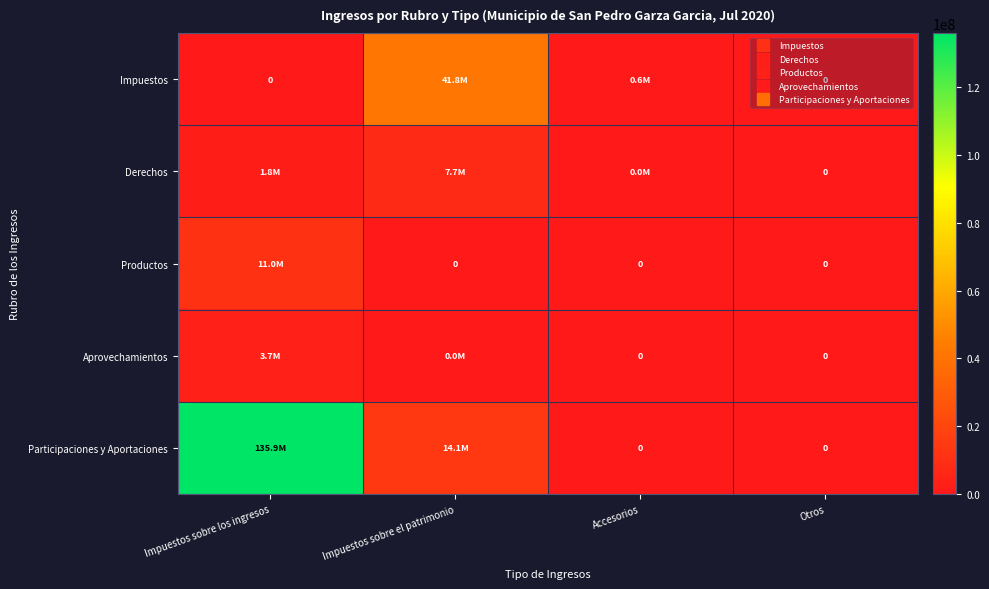

Is it true that Participaciones y Aportaciones equals 0.0 at Accesorios?

True